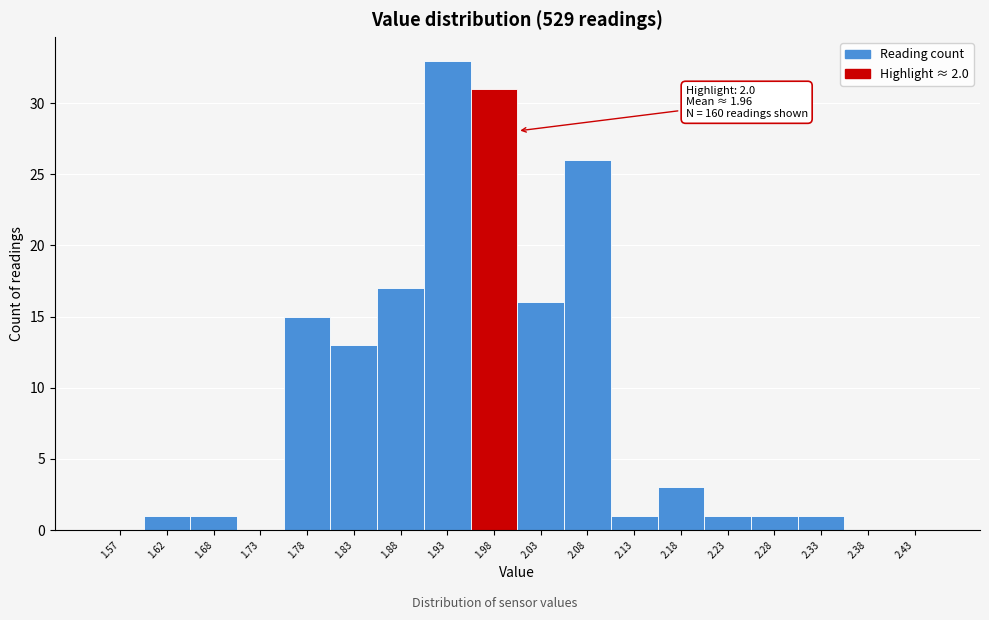

Which range on the x-axis has the tallest bar?

1.90 to 1.95